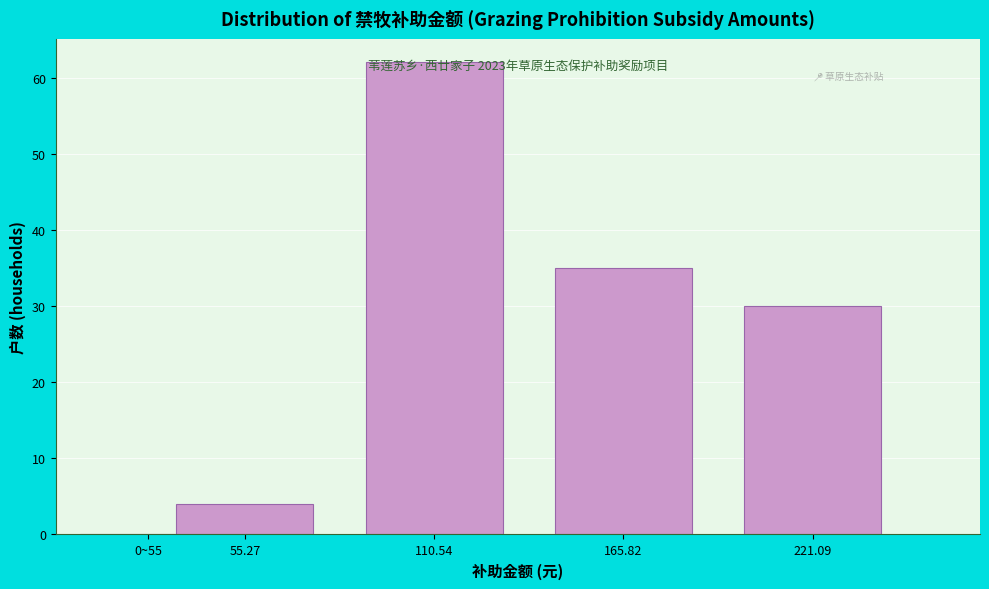

The value at 0~55 is 0. True or false?

True